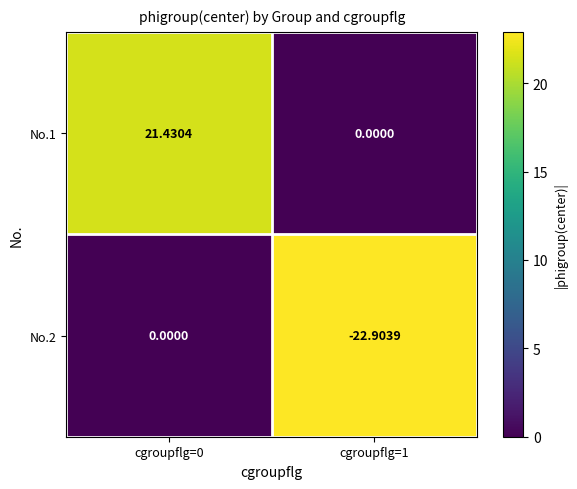

At which category does the chart reach its minimum across all series?

cgroupflg=1